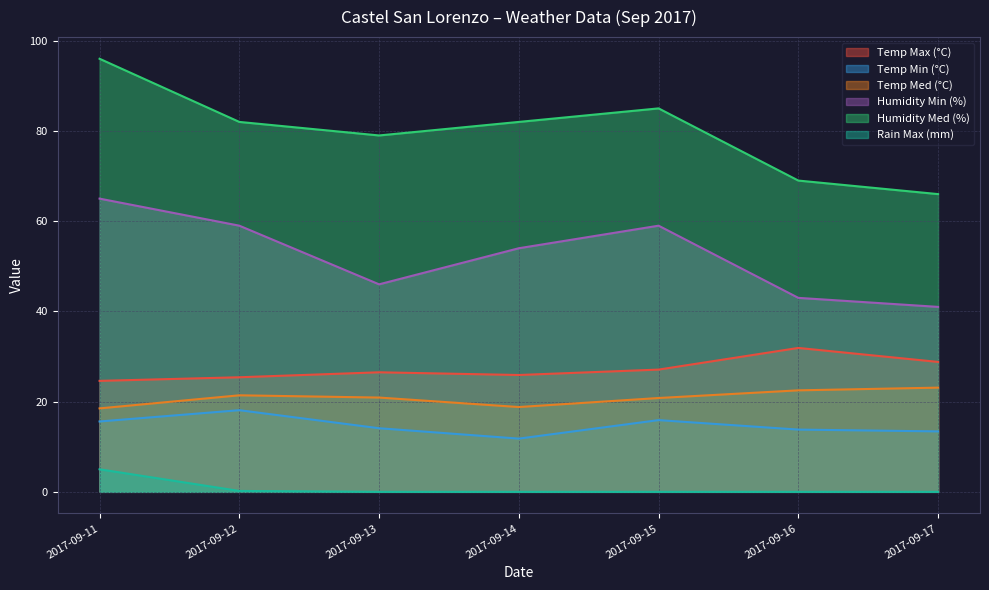

At which label is Temp Max (°C) closest to 28?

2017-09-17